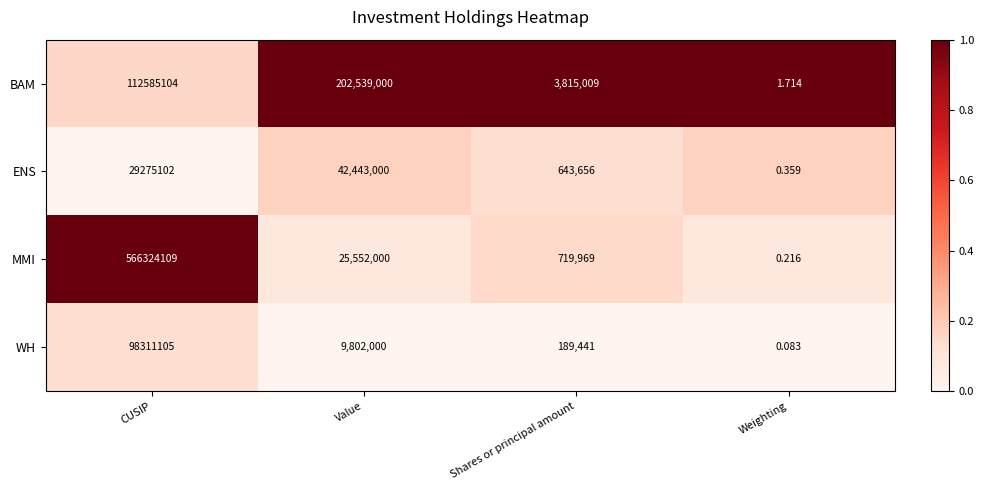

Which category has the lowest value across all series?

Weighting